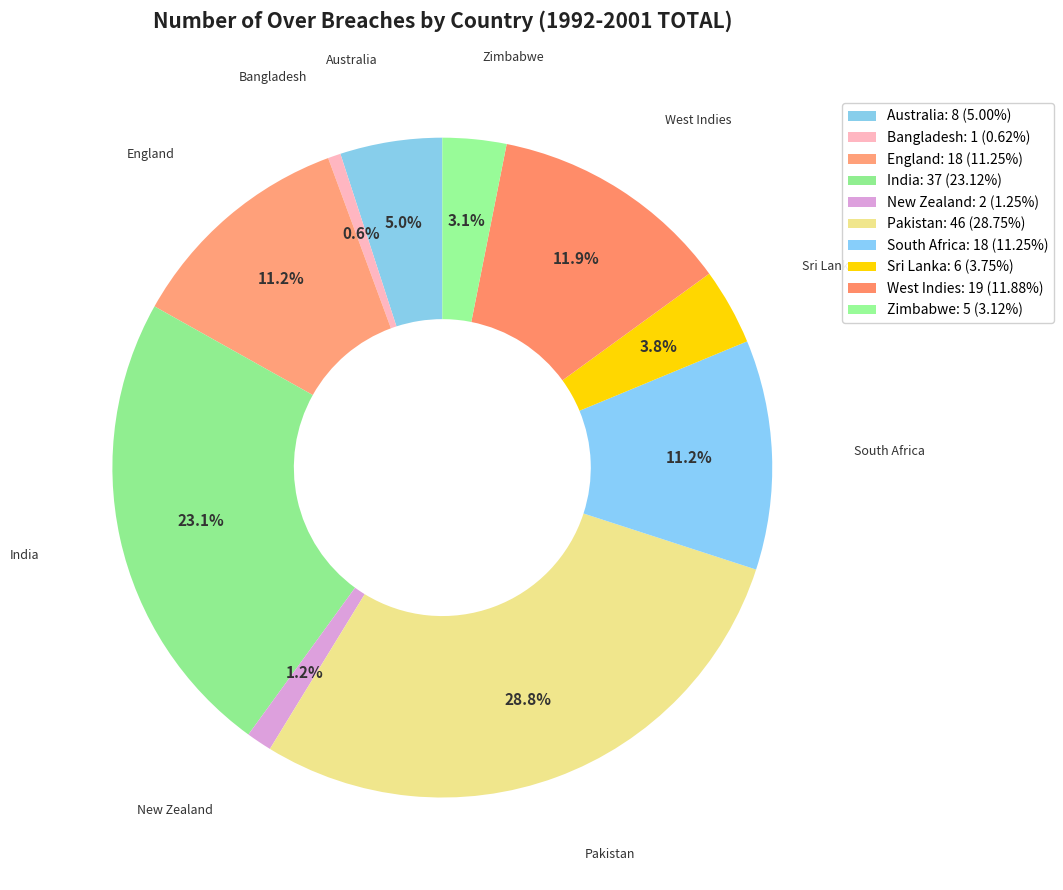

Is there any slice that represents more than half of the pie?

No